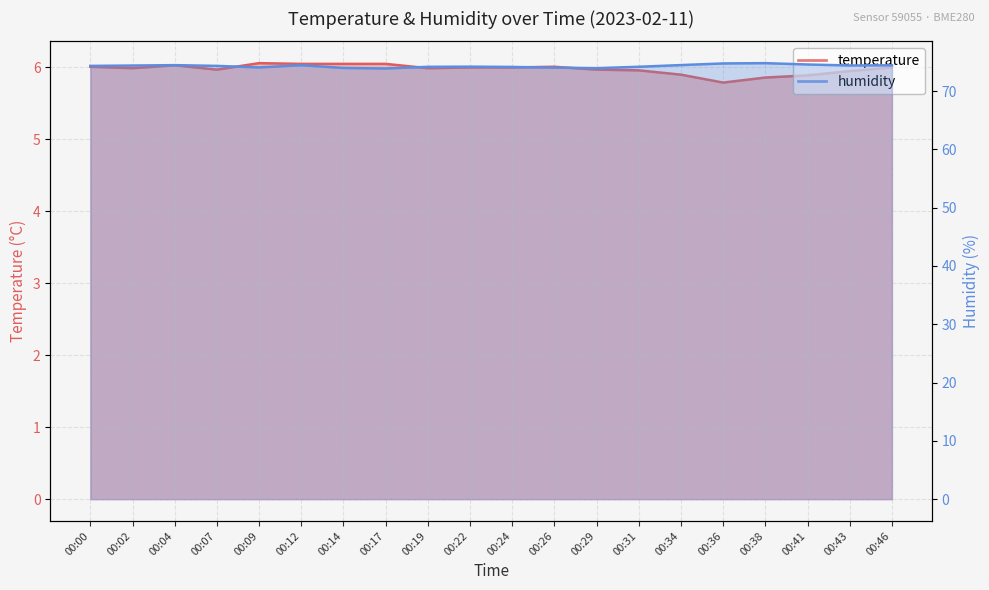

What is the maximum value for humidity?

74.8